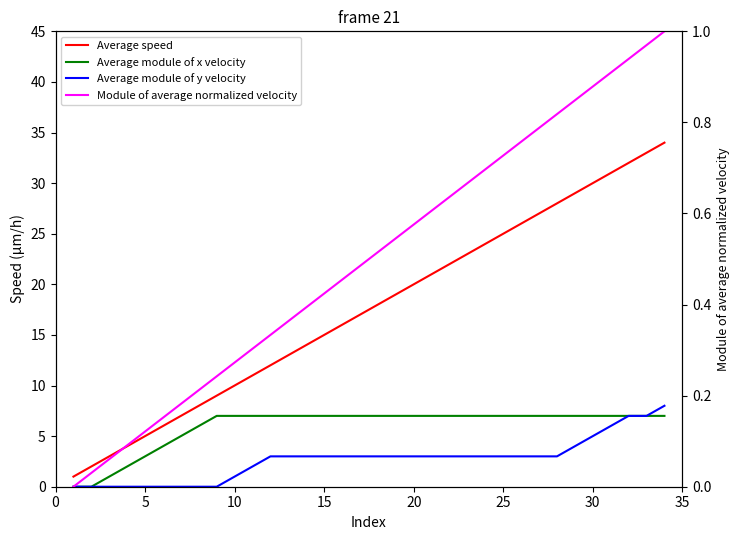

What is the value of the Average module of x velocity point at the 29th from the left?

7.0